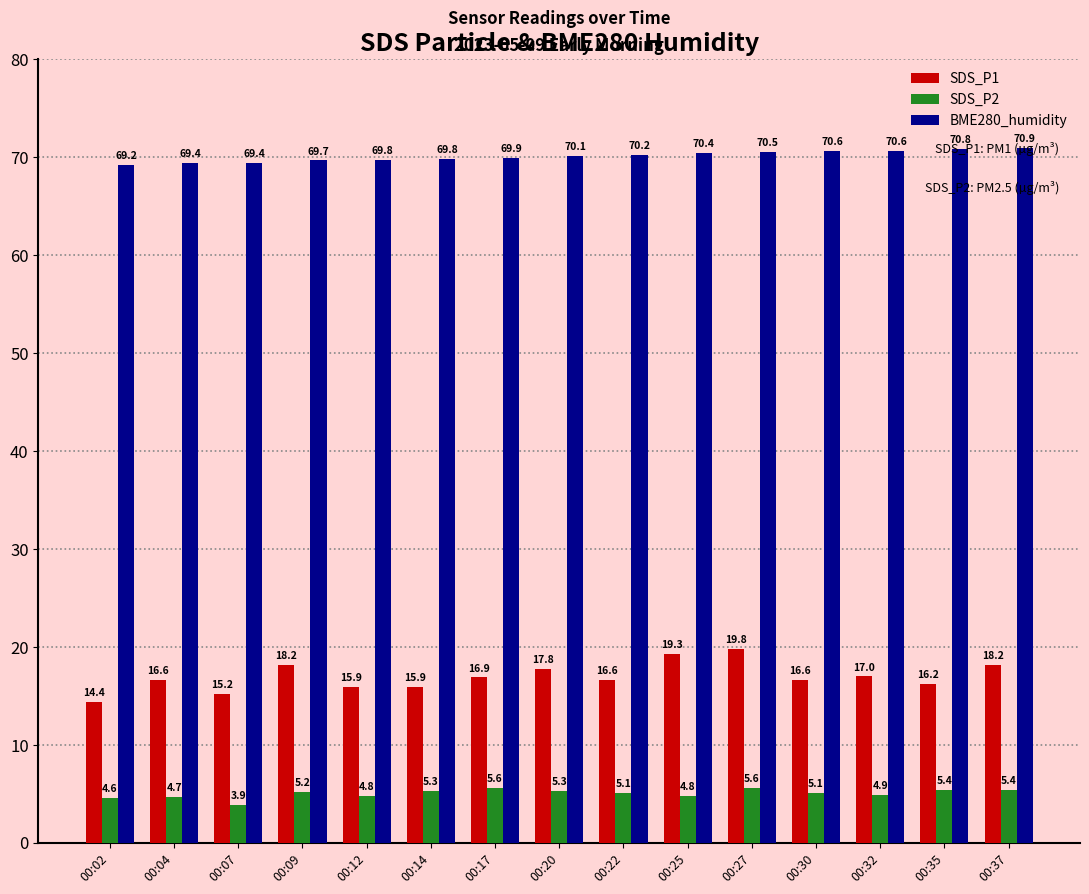

Rank the series by their maximum value, from highest to lowest.

BME280_humidity, SDS_P1, SDS_P2